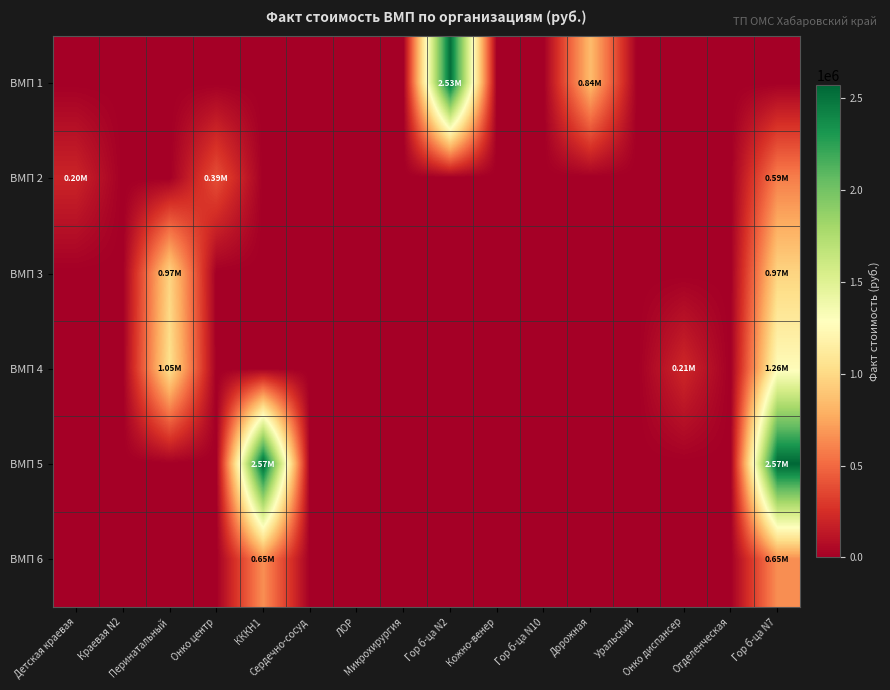

Reading right to left, transcribe all the data shown in this chart.

ВМП 1: Гор б-ца N7=0.0	Отделенческая=0.0	Онко диспансер=0.0	Уральский=0.0	Дорожная=844252.3	Гор б-ца N10=0.0	Кожно-венер=0.0	Гор б-ца N2=2532756.9	Микрохирургия=0.0	ЛОР=0.0	Сердечно-сосуд=0.0	КККН1=0.0	Онко центр=0.0	Перинатальный=0.0	Краевая N2=0.0	Детская краевая=0.0
ВМП 2: Гор б-ца N7=586871.2	Отделенческая=0.0	Онко диспансер=0.0	Уральский=0.0	Дорожная=0.0	Гор б-ца N10=0.0	Кожно-венер=0.0	Гор б-ца N2=0.0	Микрохирургия=0.0	ЛОР=0.0	Сердечно-сосуд=0.0	КККН1=0.0	Онко центр=391247.5	Перинатальный=0.0	Краевая N2=0.0	Детская краевая=195623.8
ВМП 3: Гор б-ца N7=970410.6	Отделенческая=0.0	Онко диспансер=0.0	Уральский=0.0	Дорожная=0.0	Гор б-ца N10=0.0	Кожно-венер=0.0	Гор б-ца N2=0.0	Микрохирургия=0.0	ЛОР=0.0	Сердечно-сосуд=0.0	КККН1=0.0	Онко центр=0.0	Перинатальный=970410.6	Краевая N2=0.0	Детская краевая=0.0
ВМП 4: Гор б-ца N7=1255127.6	Отделенческая=0.0	Онко диспансер=209187.9	Уральский=0.0	Дорожная=0.0	Гор б-ца N10=0.0	Кожно-венер=0.0	Гор б-ца N2=0.0	Микрохирургия=0.0	ЛОР=0.0	Сердечно-сосуд=0.0	КККН1=0.0	Онко центр=0.0	Перинатальный=1045939.7	Краевая N2=0.0	Детская краевая=0.0
ВМП 5: Гор б-ца N7=2571206.7	Отделенческая=0.0	Онко диспансер=0.0	Уральский=0.0	Дорожная=0.0	Гор б-ца N10=0.0	Кожно-венер=0.0	Гор б-ца N2=0.0	Микрохирургия=0.0	ЛОР=0.0	Сердечно-сосуд=0.0	КККН1=2571206.7	Онко центр=0.0	Перинатальный=0.0	Краевая N2=0.0	Детская краевая=0.0
ВМП 6: Гор б-ца N7=651449.2	Отделенческая=0.0	Онко диспансер=0.0	Уральский=0.0	Дорожная=0.0	Гор б-ца N10=0.0	Кожно-венер=0.0	Гор б-ца N2=0.0	Микрохирургия=0.0	ЛОР=0.0	Сердечно-сосуд=0.0	КККН1=651449.2	Онко центр=0.0	Перинатальный=0.0	Краевая N2=0.0	Детская краевая=0.0